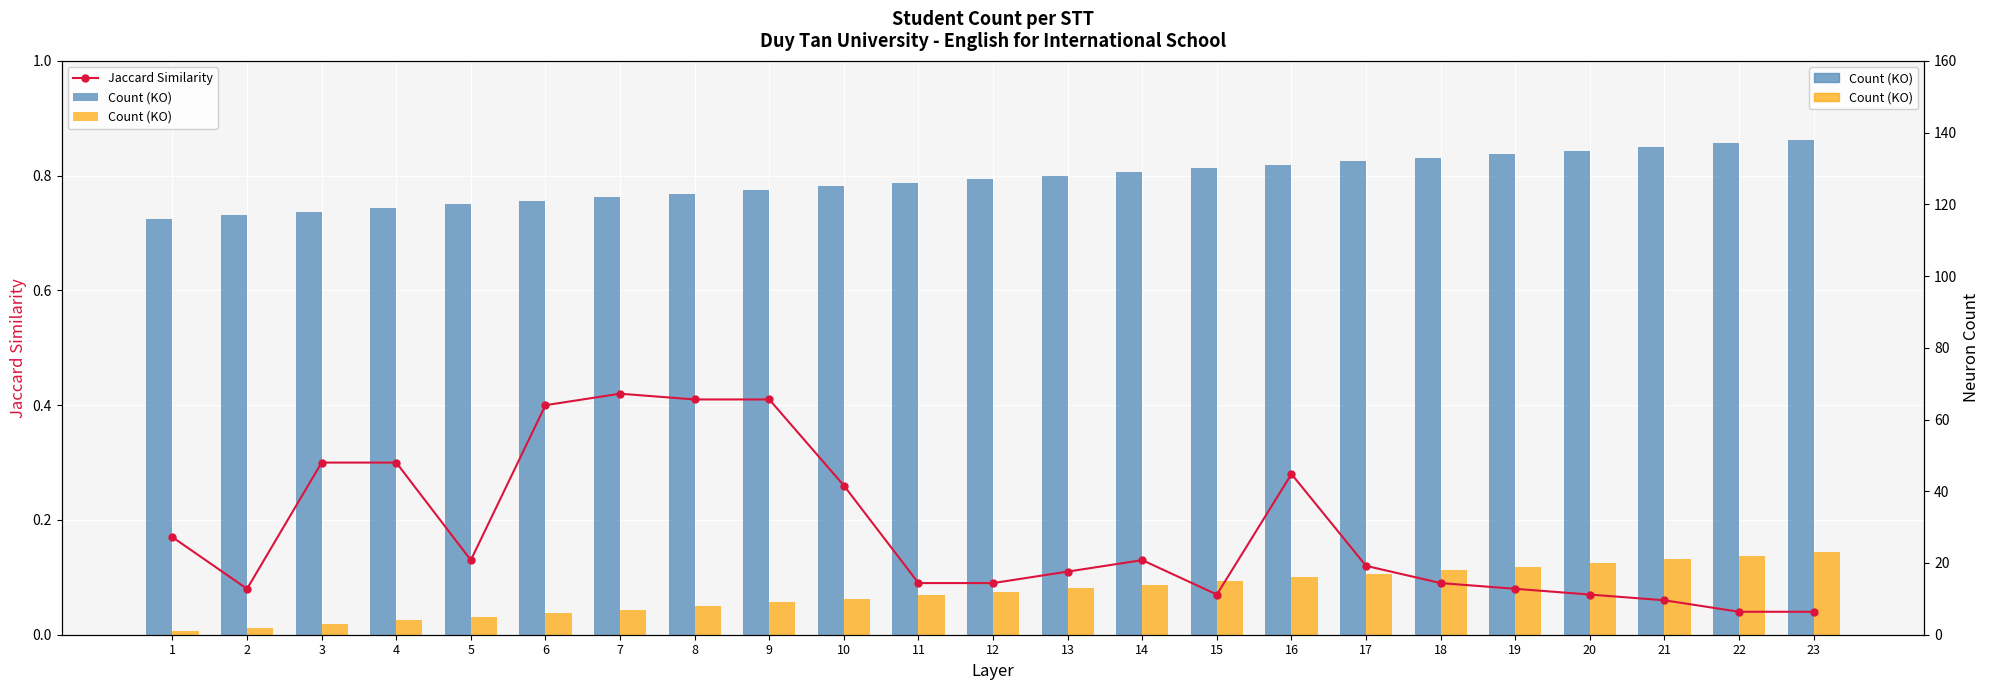

How many groups of bars are there?

23